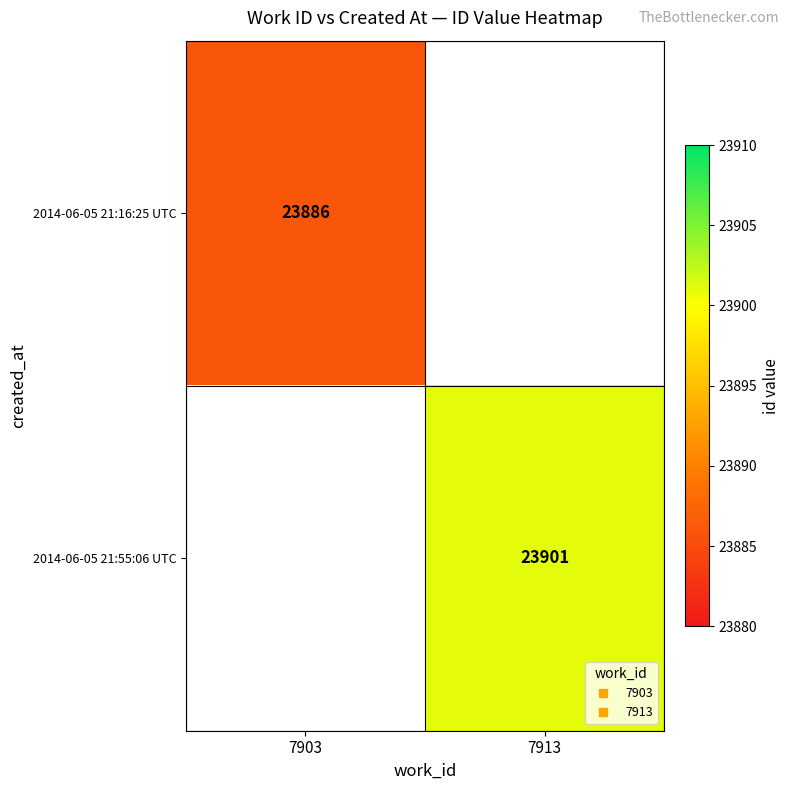

The value of 2014-06-05 21:55:06 UTC at 7913 is 23901.0. True or false?

True